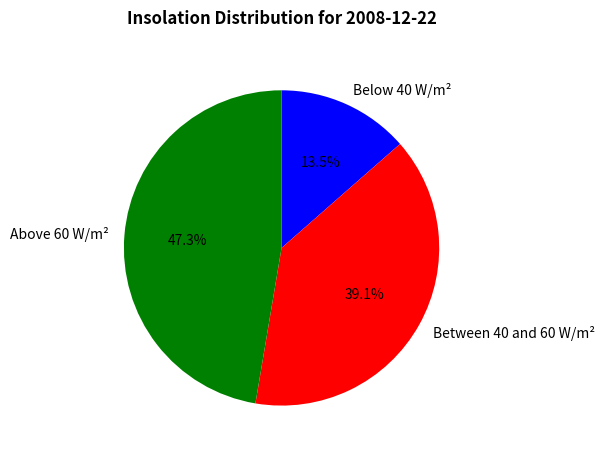

What is the ratio of the value at Above 60 W/m² to the value at Between 40 and 60 W/m²?

1.2